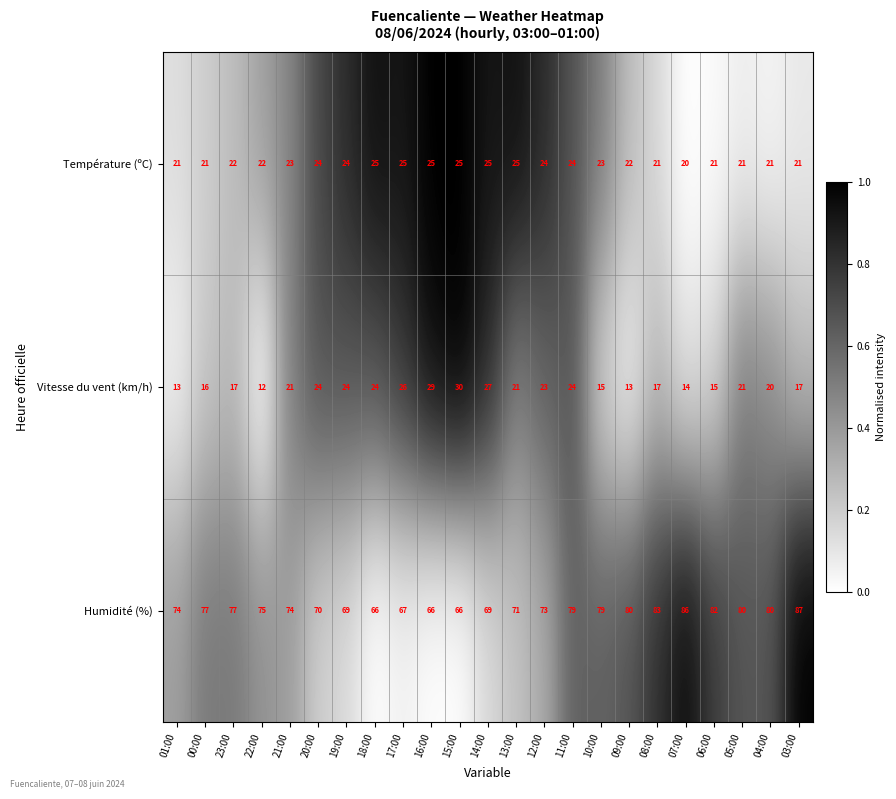

True or false: Humidité (%) has a value of 73 at 12:00.

True